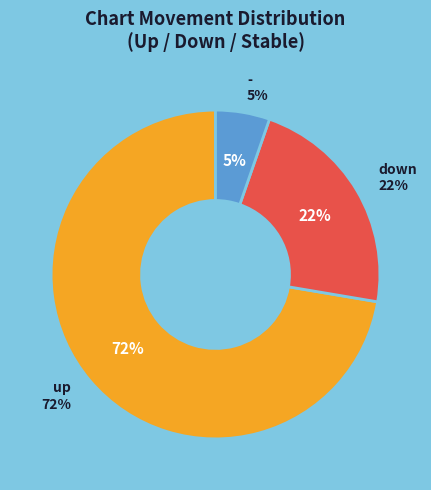

The - slice represents 1% of the pie. True or false?

False